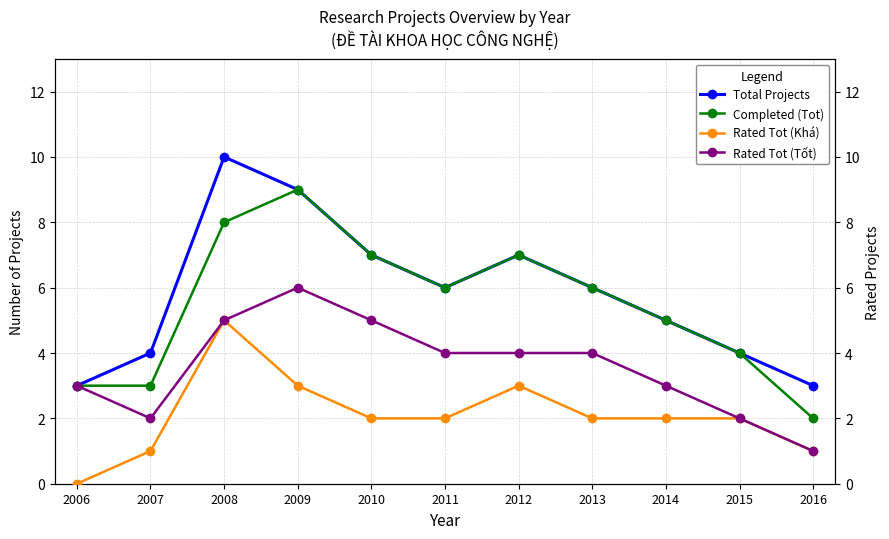

What is the total value across all series at 2015?

12